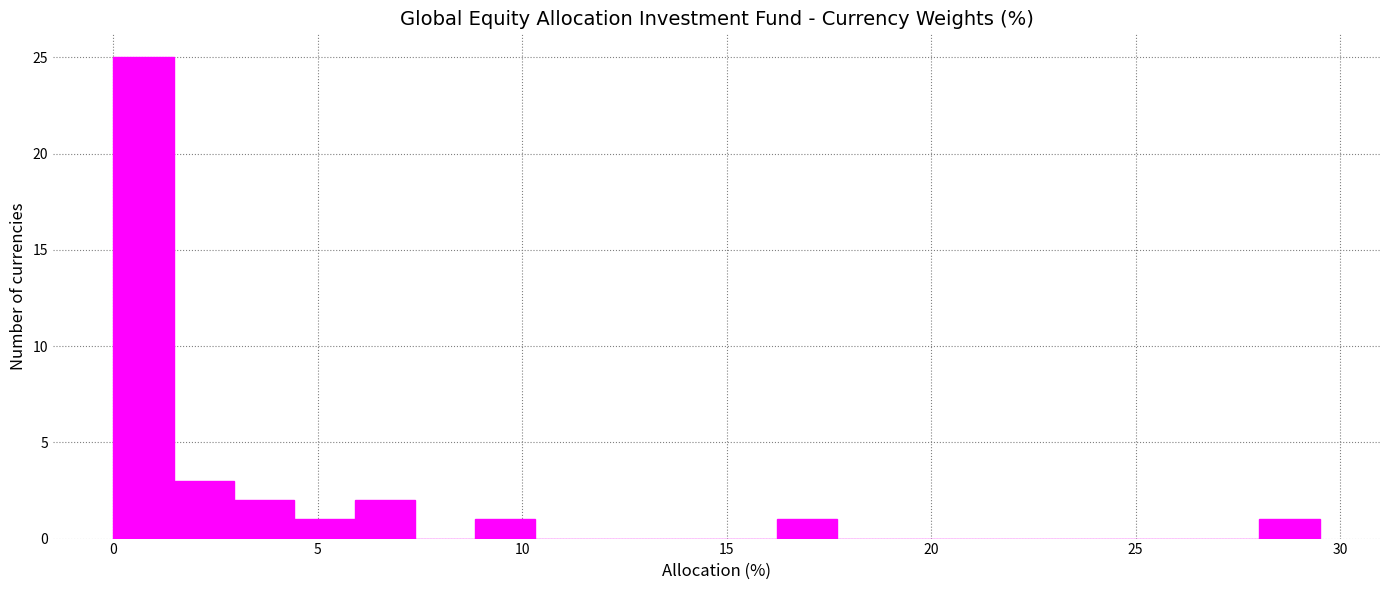

Read against the x-axis, roughly where is the centre of the tallest bar?

0.5